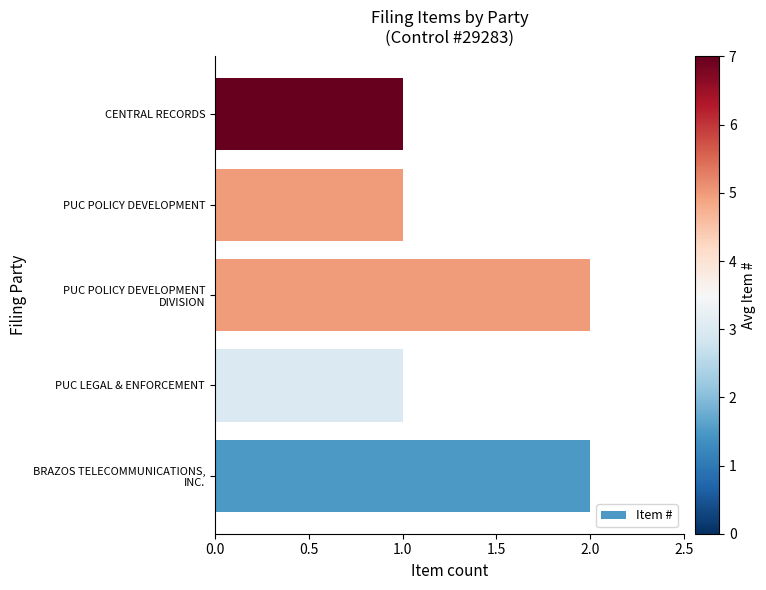

What is the sum of all values?

7